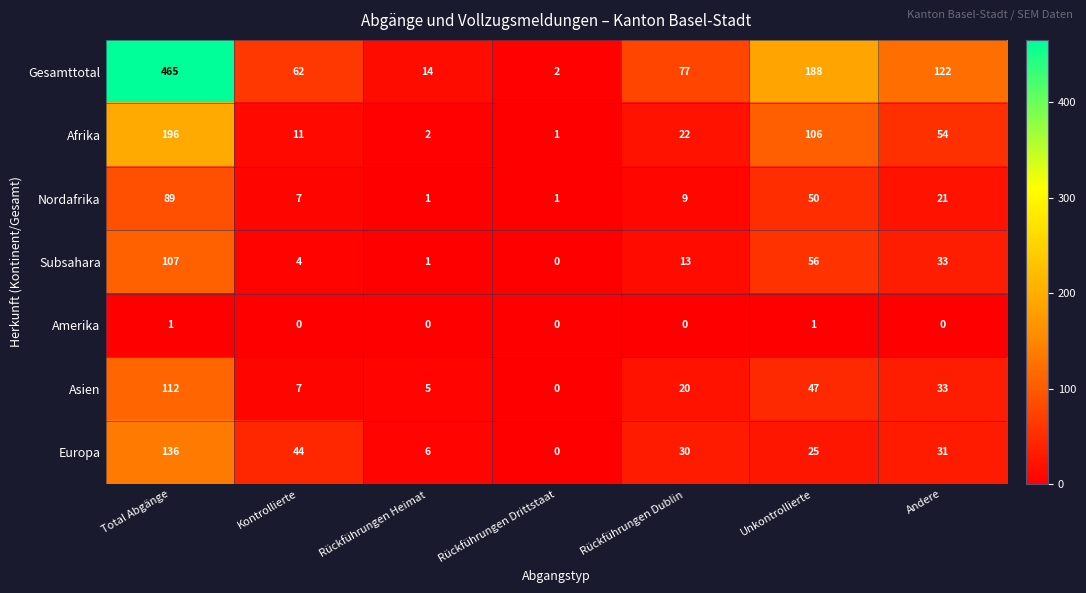

Is it true that Amerika equals 1 at Rückführungen Heimat?

False